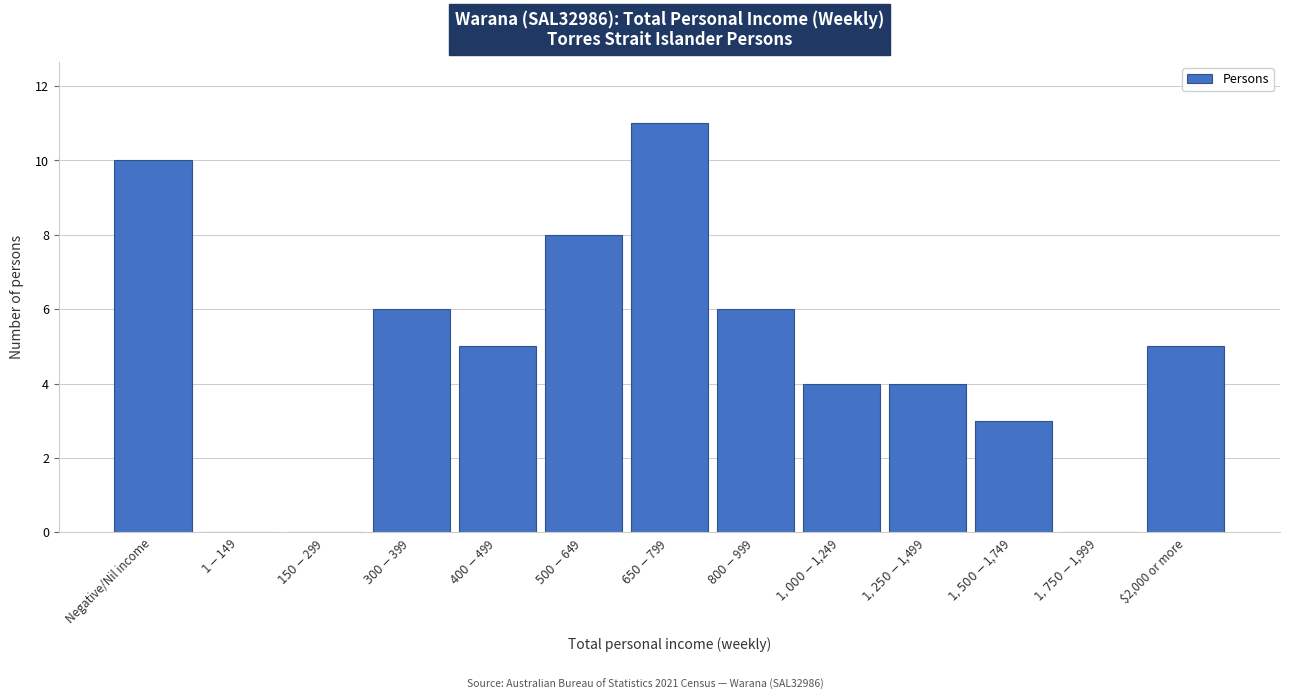

What is the greatest value displayed?

11